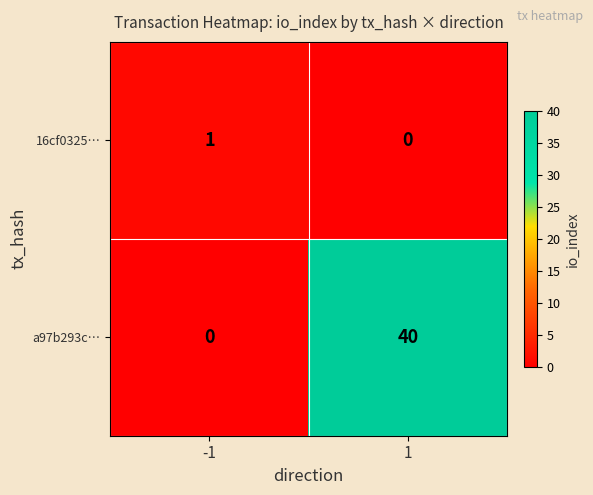

List the series in order of their peak value, lowest first.

16cf0325…, a97b293c…